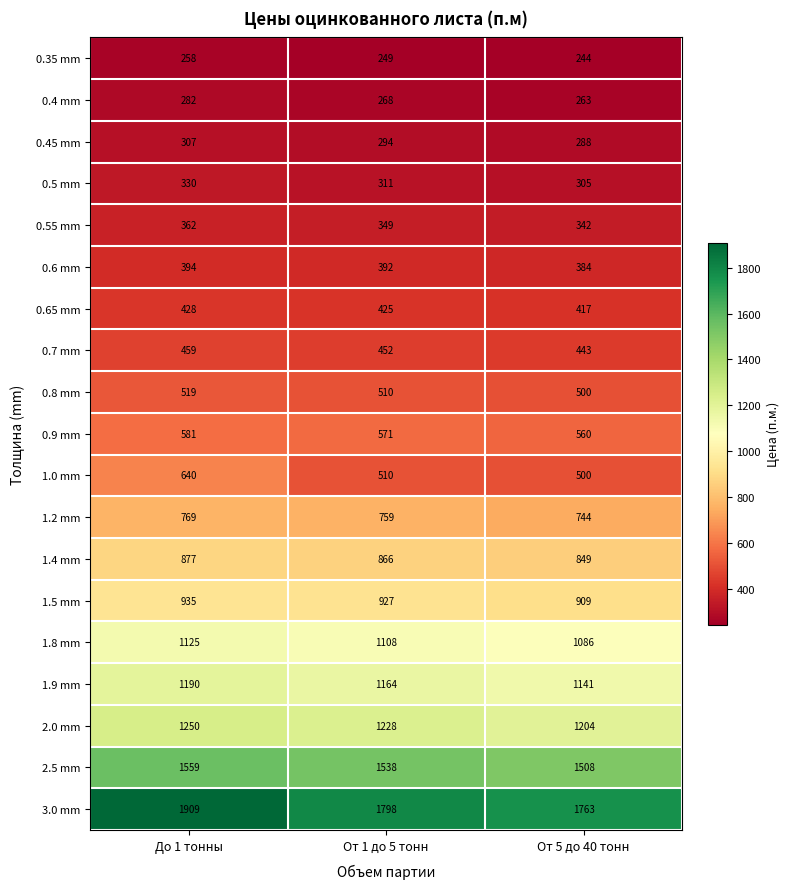

What is the greatest value displayed?

1909